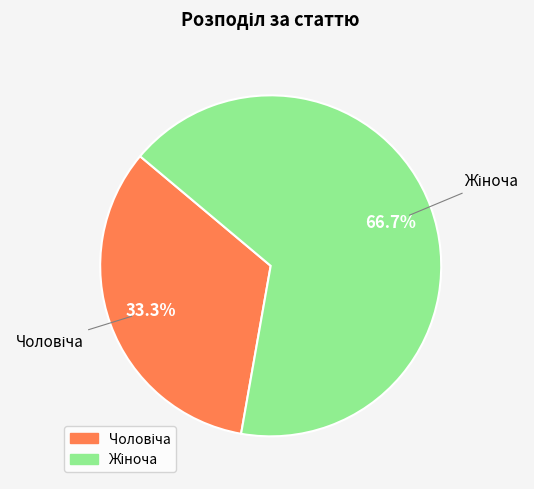

Is there a majority slice in this chart?

Yes